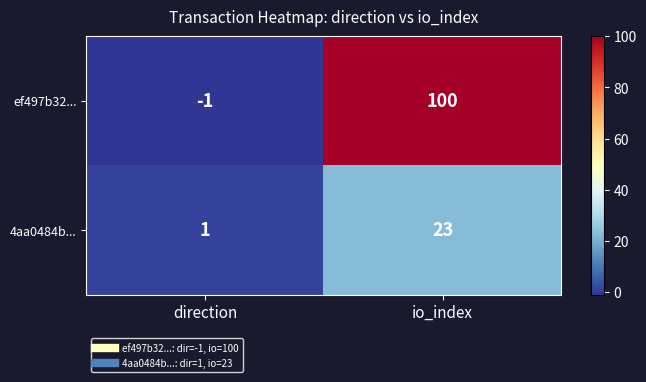

What is the smallest value displayed?

-1